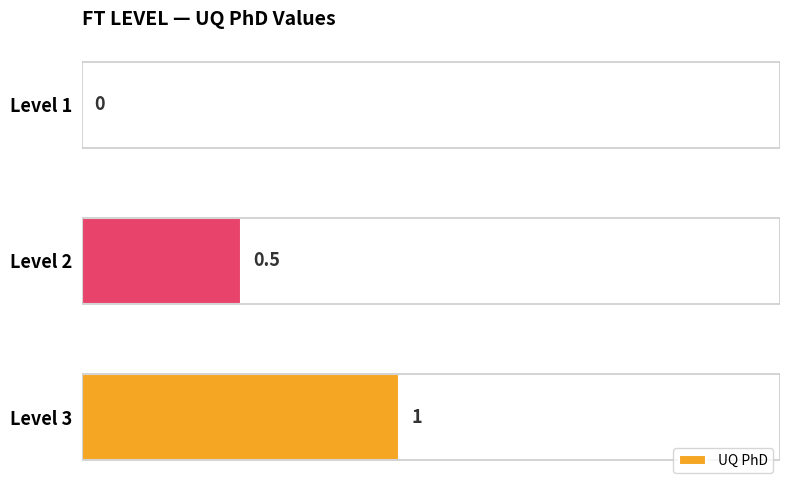

Reading top to bottom, transcribe all the data shown in this chart.

Level 1=0.0	Level 2=0.5	Level 3=1.0